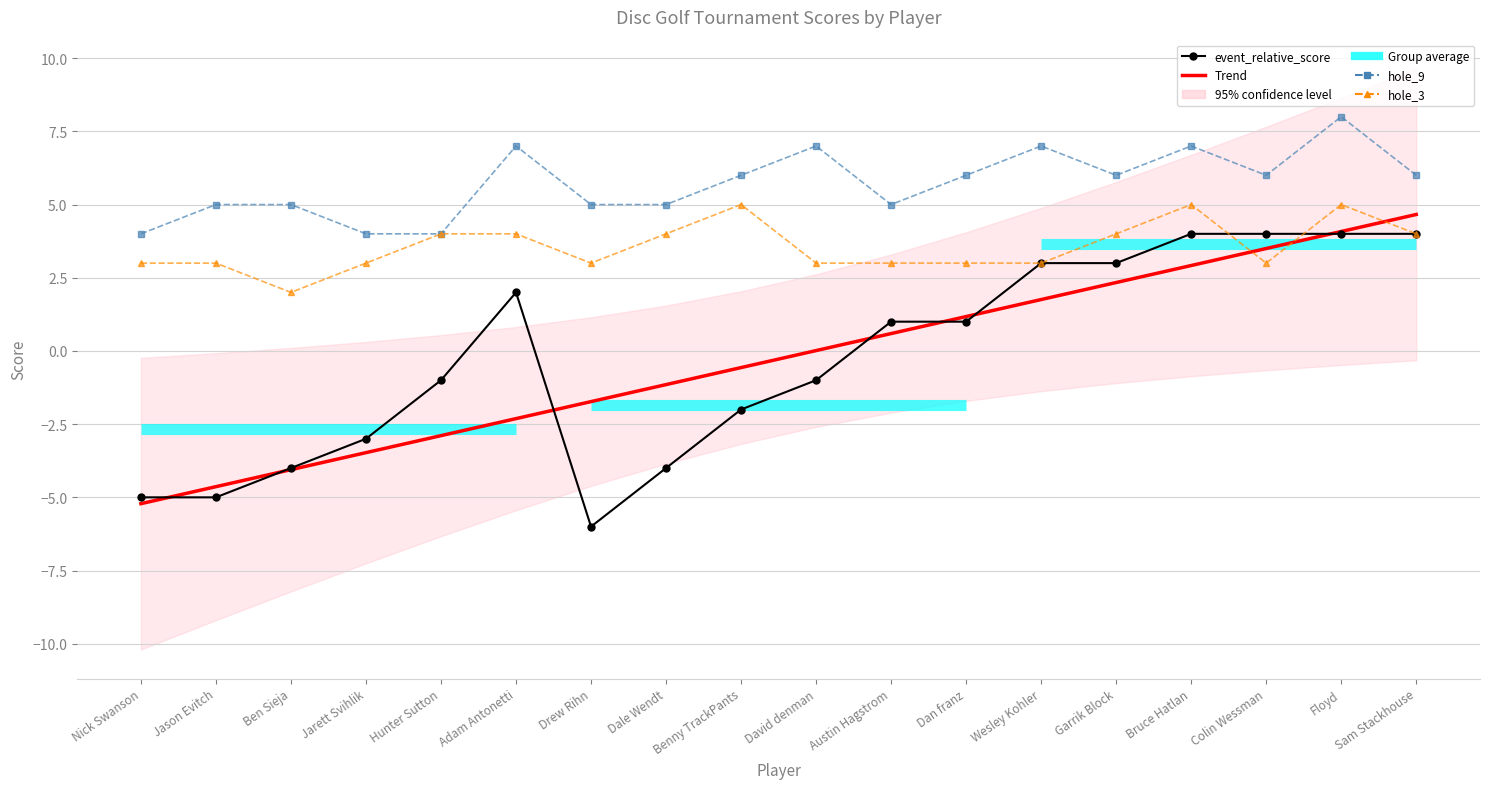

Read the hole_3 value at Nick Swanson.

3.0